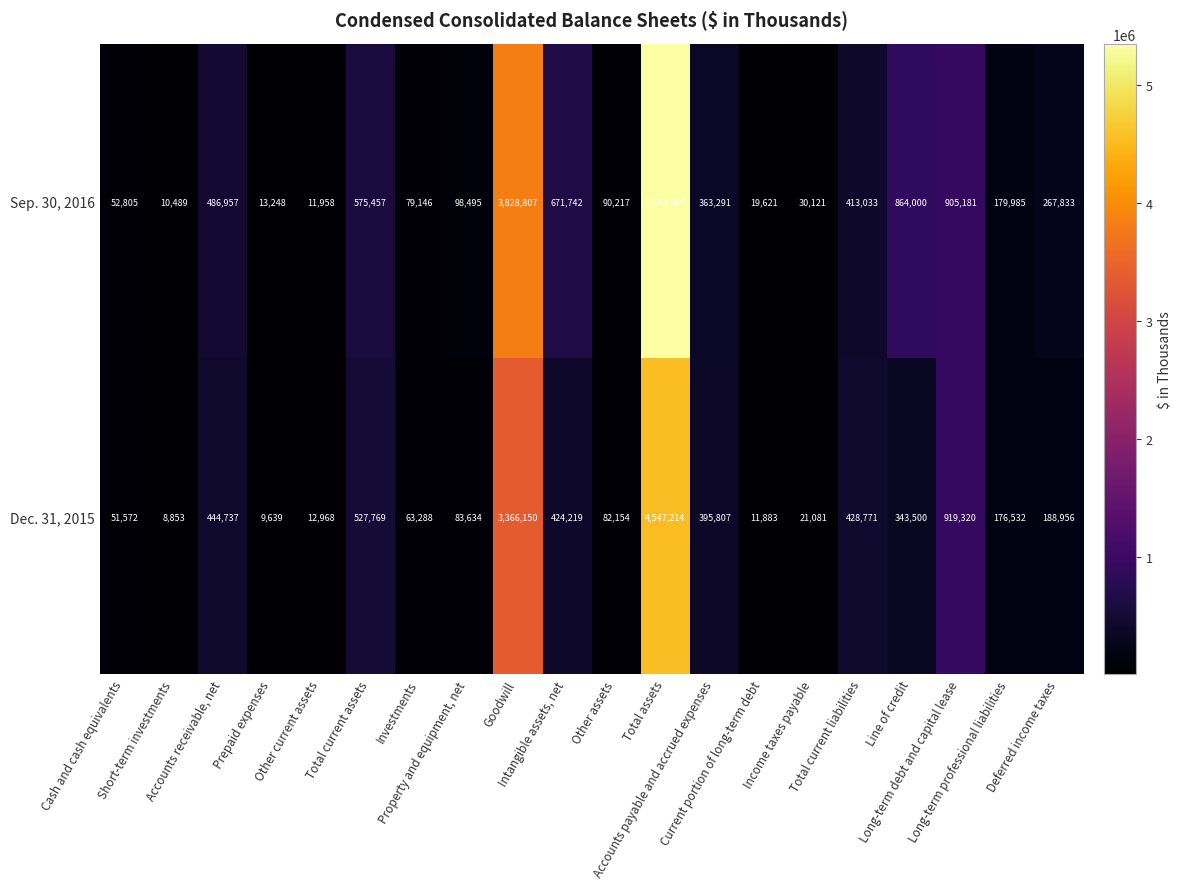

Rank the series by their maximum value, from highest to lowest.

Sep. 30, 2016, Dec. 31, 2015